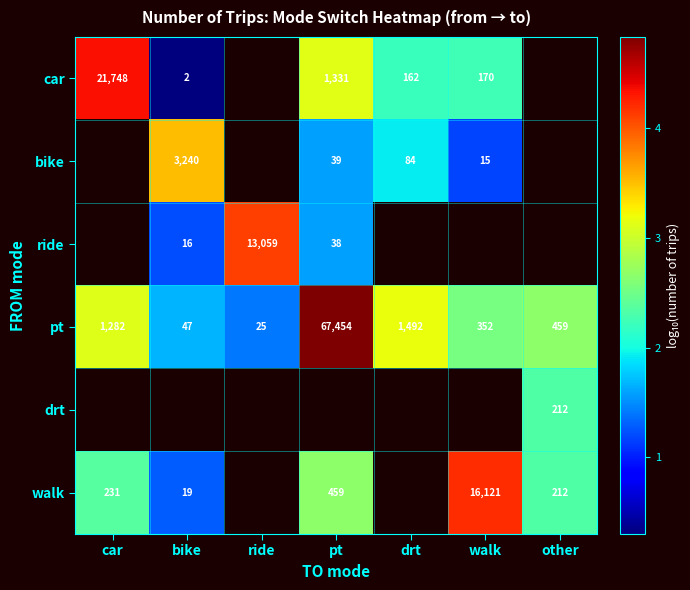

What is the sum of the car values at walk and drt?

4.4